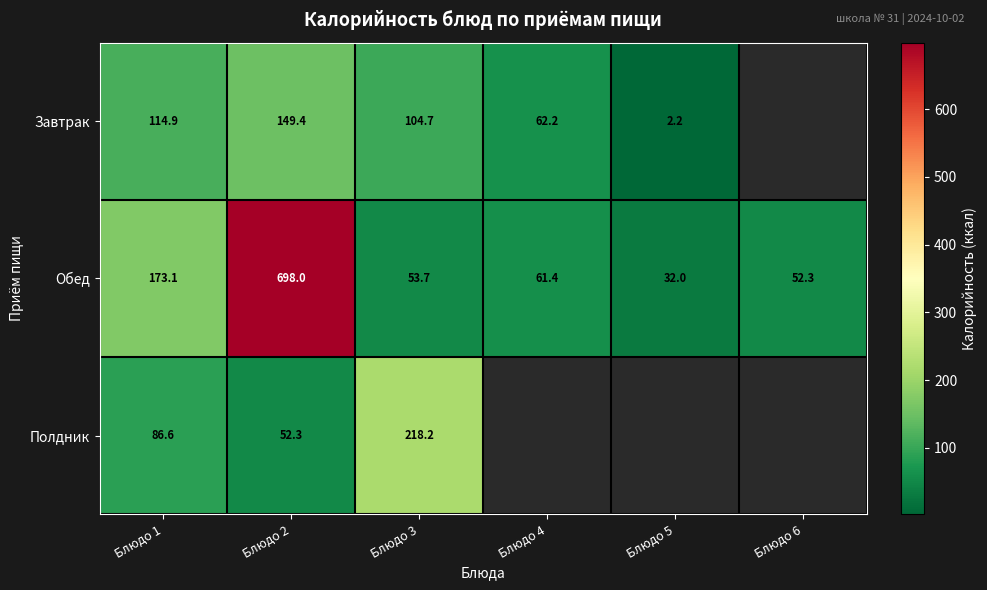

How many data points in Обед are above 61?

3